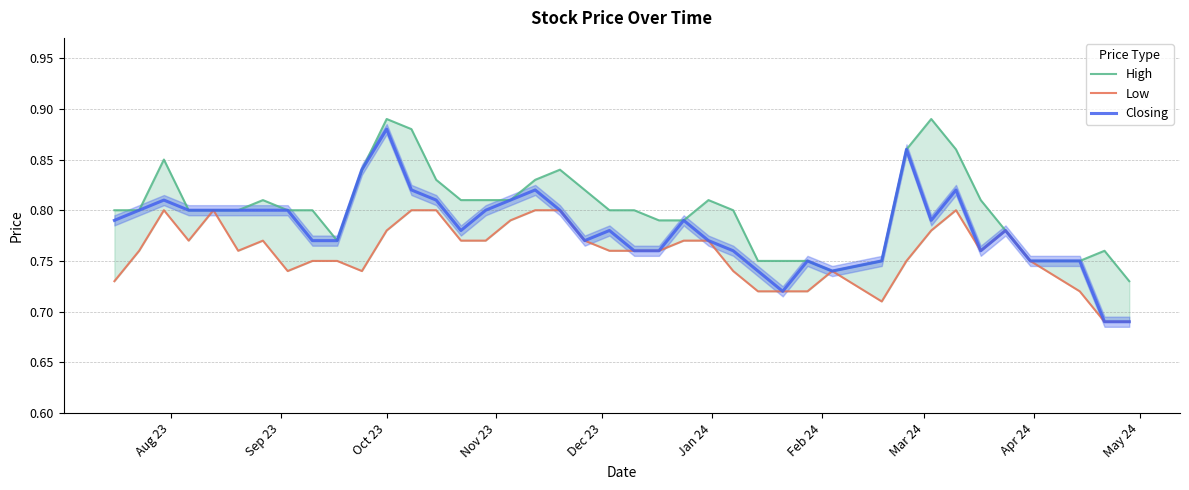

Rank the series by their maximum value, from highest to lowest.

High, Closing, Low